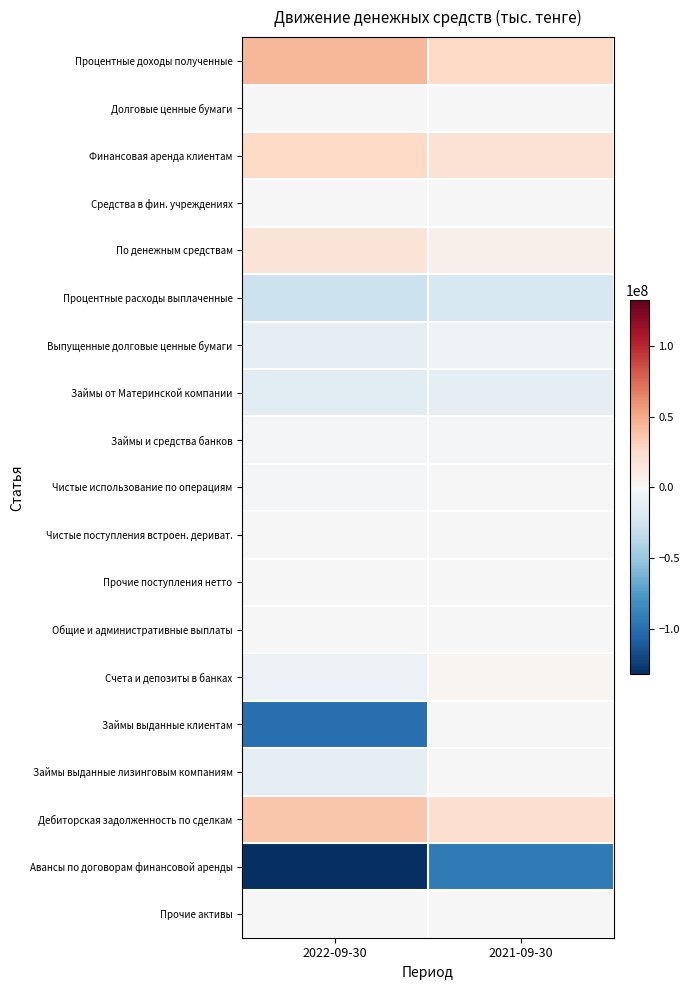

Which has a higher value, 2022-09-30 or 2021-09-30?

2022-09-30